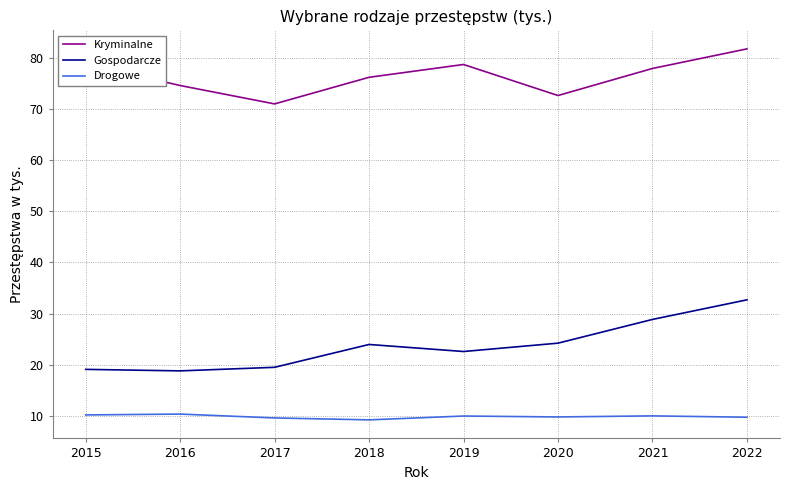

What is the spread (max minus min) of values at 2016?

64.3